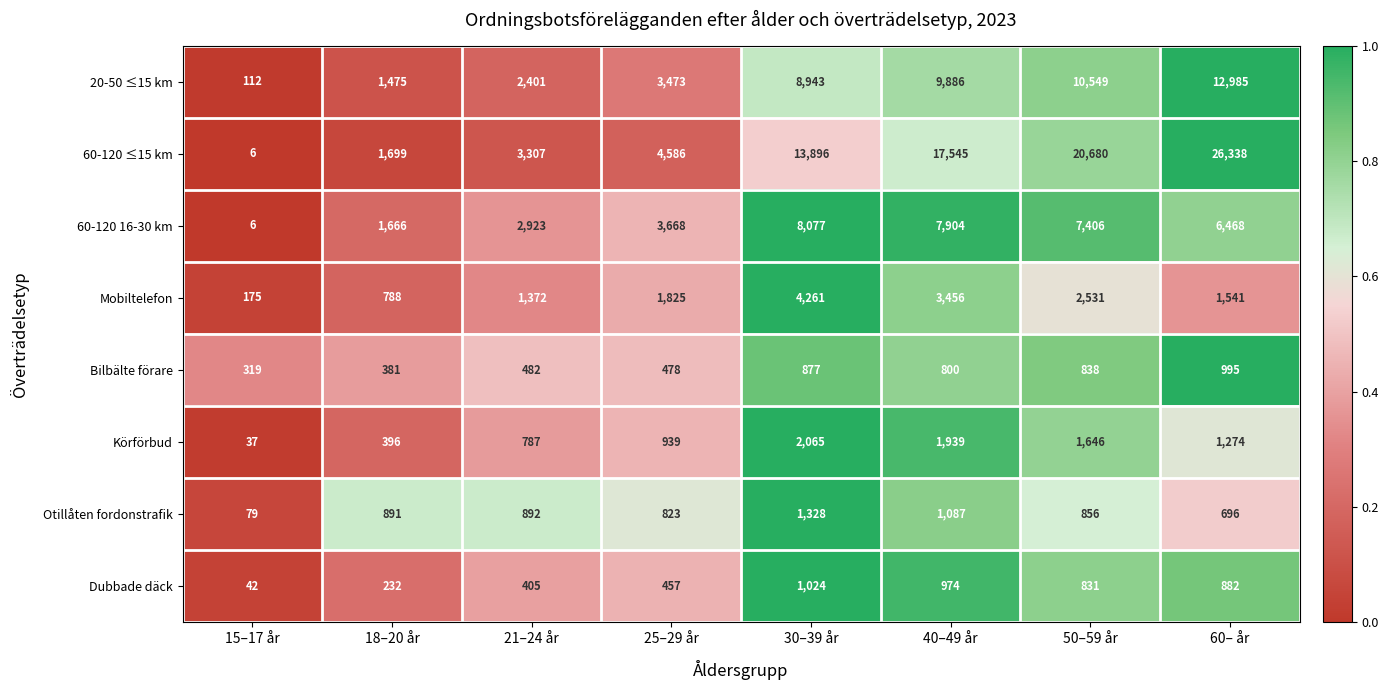

How many data points does each series have?

8